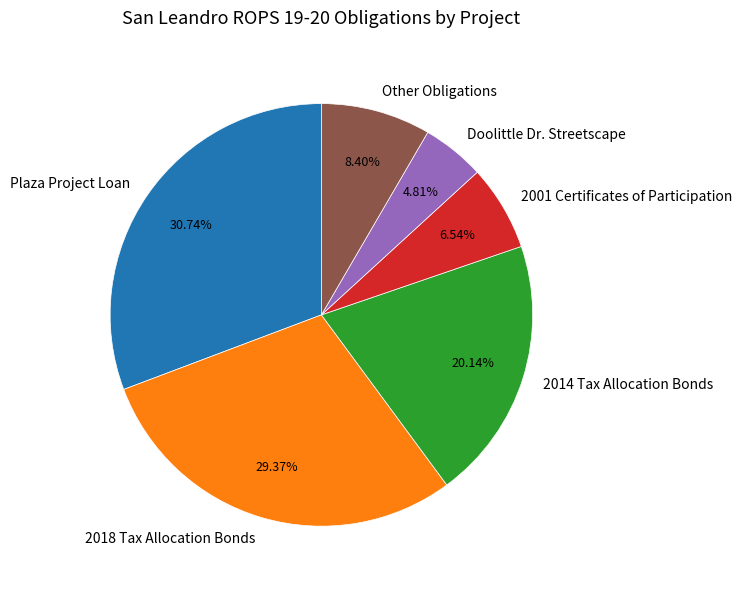

To the nearest percent, what is the difference between the largest and smallest slice percentages?

26%